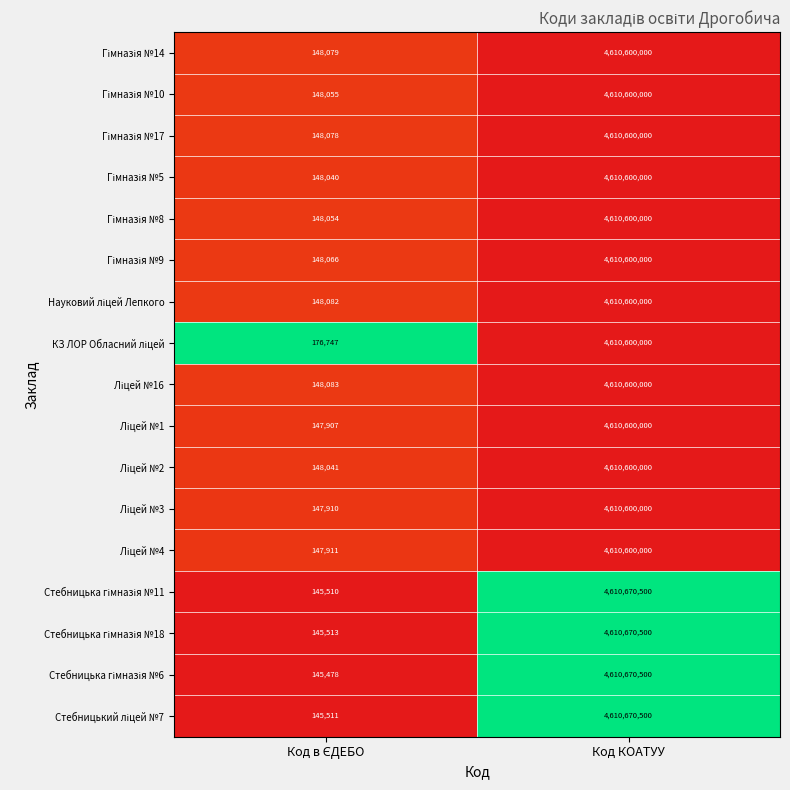

What is the spread (max minus min) of values at Код КОАТУУ?

70500